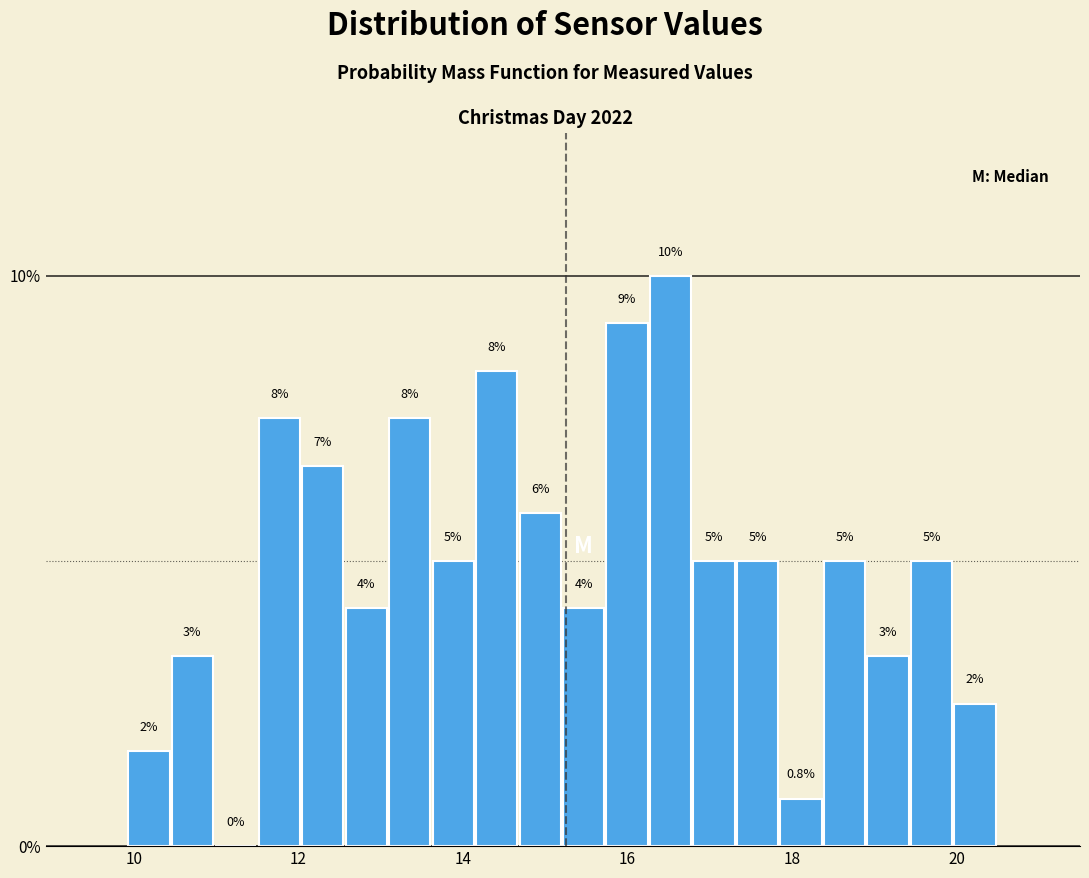

Read against the x-axis, roughly where is the centre of the tallest bar?

16.6